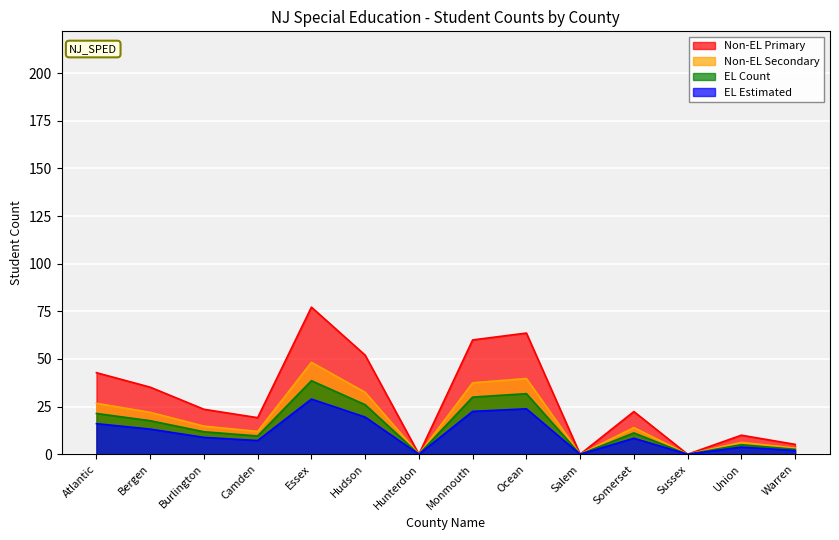

What is the sum of the Essex values at Burlington and Atlantic?

66